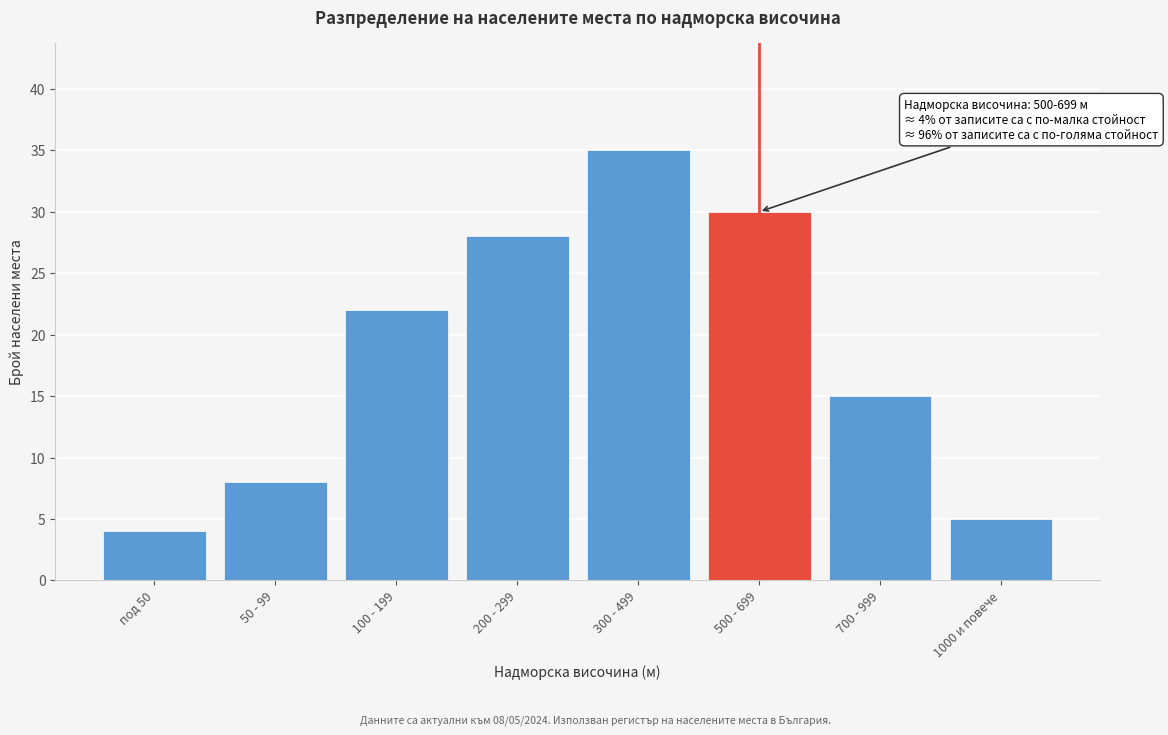

Reading right to left, extract all data points from this chart.

1000 и повече=5	700 - 999=15	500 - 699=30	300 - 499=35	200 - 299=28	100 - 199=22	50 - 99=8	под 50=4